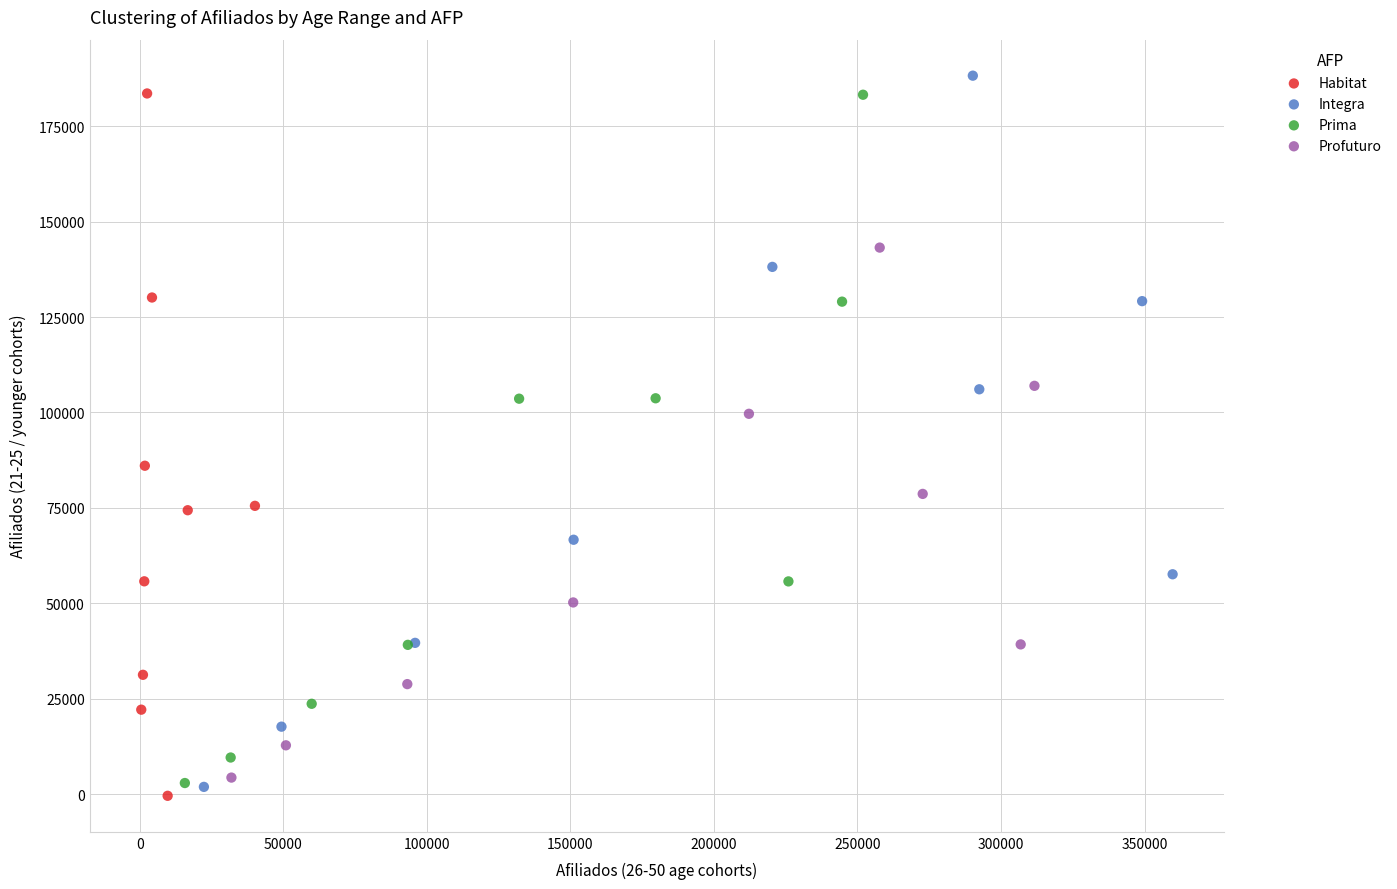

Which series has the largest Y range (max minus min)?

Integra